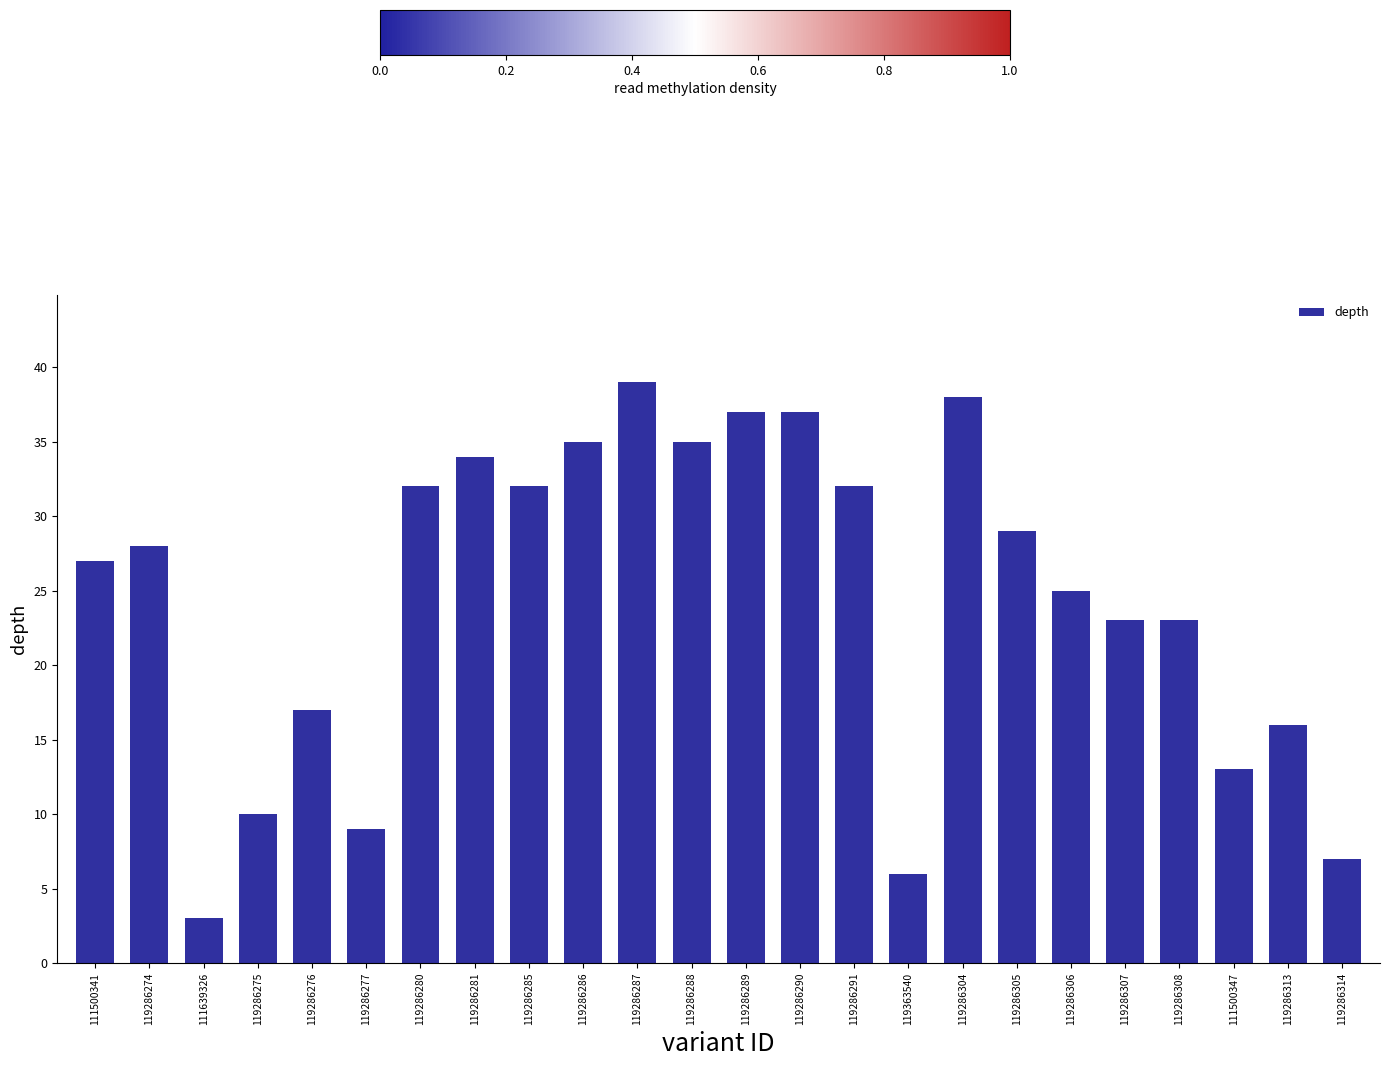

What value does the data have at 119286274?

28